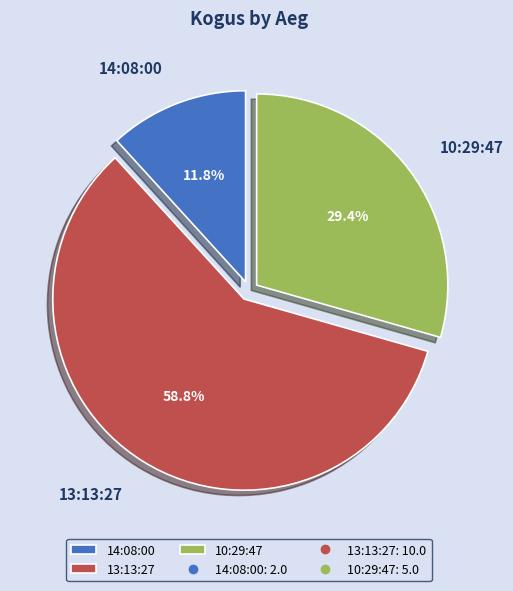

What percentage is NOT represented by 14:08:00?

88.2%